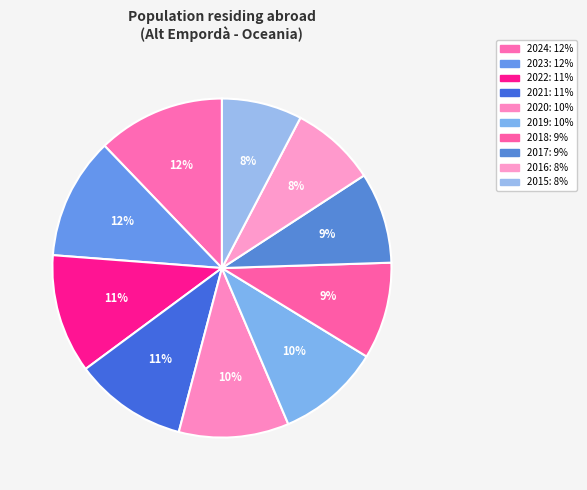

How many slices are in this pie chart?

10